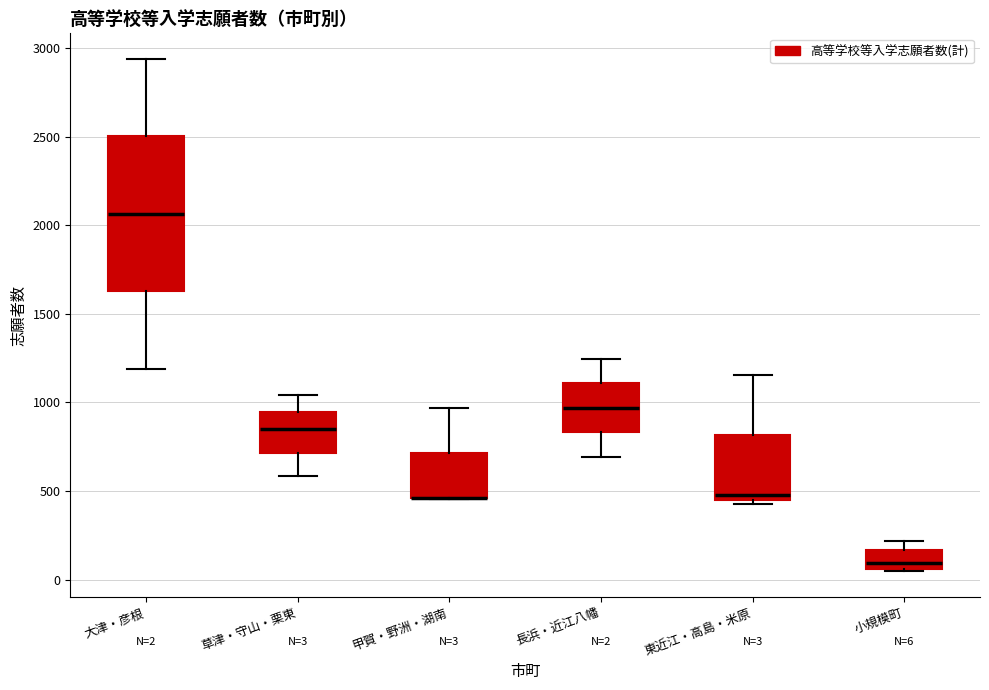

Comparing the boxes themselves (not the whiskers), which one is the tallest?

大津・彦根